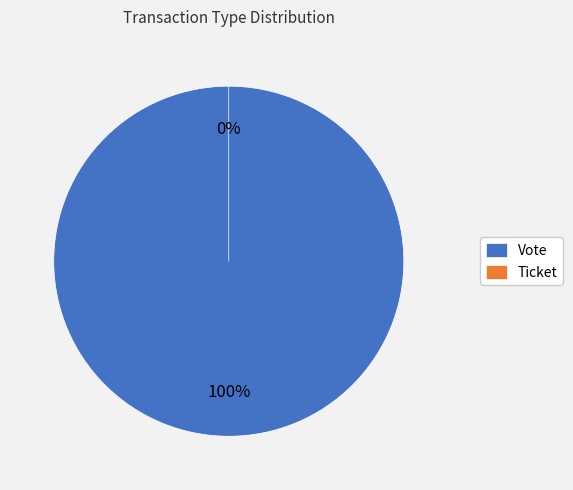

What is the majority slice?

Vote